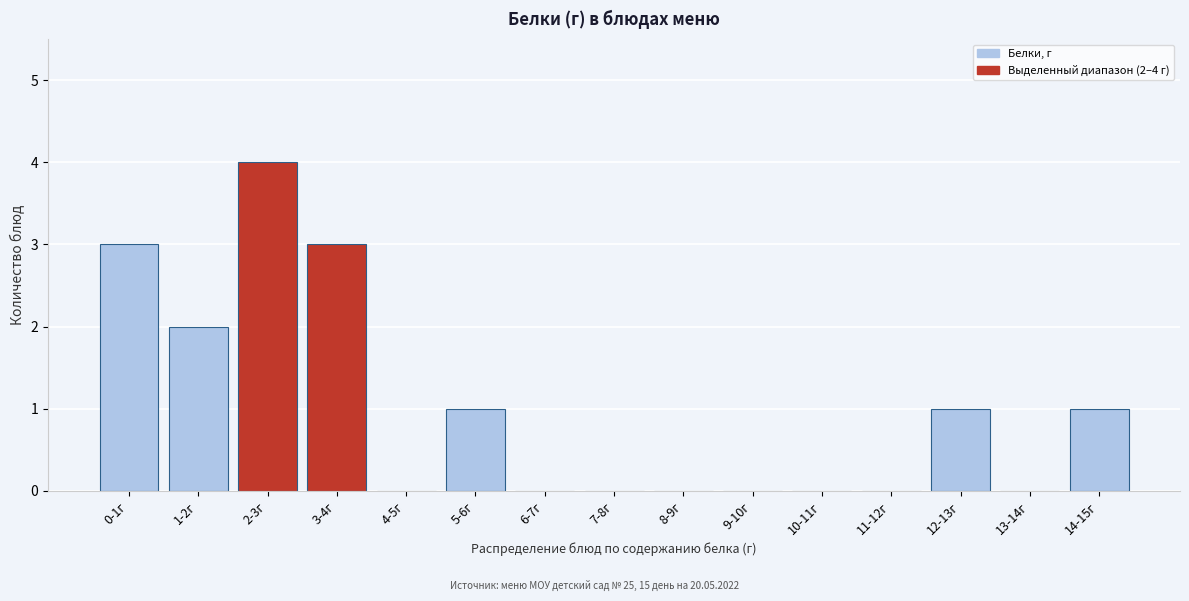

Reading left to right, what are all the values shown in this chart?

0-1г=3	1-2г=2	2-3г=4	3-4г=3	4-5г=0	5-6г=1	6-7г=0	7-8г=0	8-9г=0	9-10г=0	10-11г=0	11-12г=0	12-13г=1	13-14г=0	14-15г=1